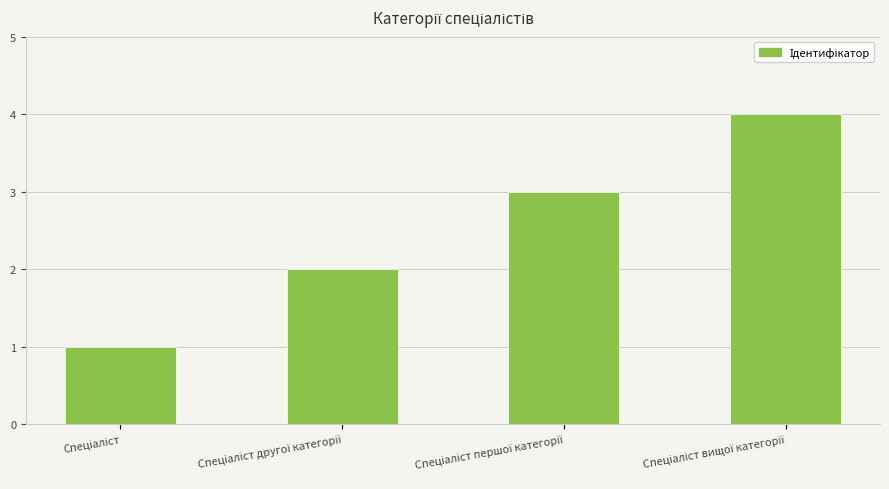

How many data points are less than 3?

2